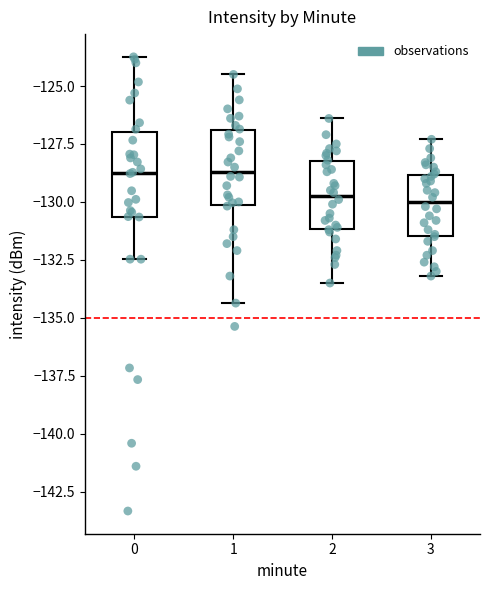

Reading left to right, read every box against the y-axis: the position of its median line, the range the box covers, and the ends of its whiskers. The values are not printed on the chart, so give them approximately, as read against the axis.

0: median -129.0, box -130.5 to -127.0, whiskers -132.5 to -123.5
1: median -128.5, box -130.0 to -127.0, whiskers -134.5 to -124.5
2: median -129.5, box -131.0 to -128.0, whiskers -133.5 to -126.5
3: median -130.0, box -131.5 to -129.0, whiskers -133.0 to -127.5